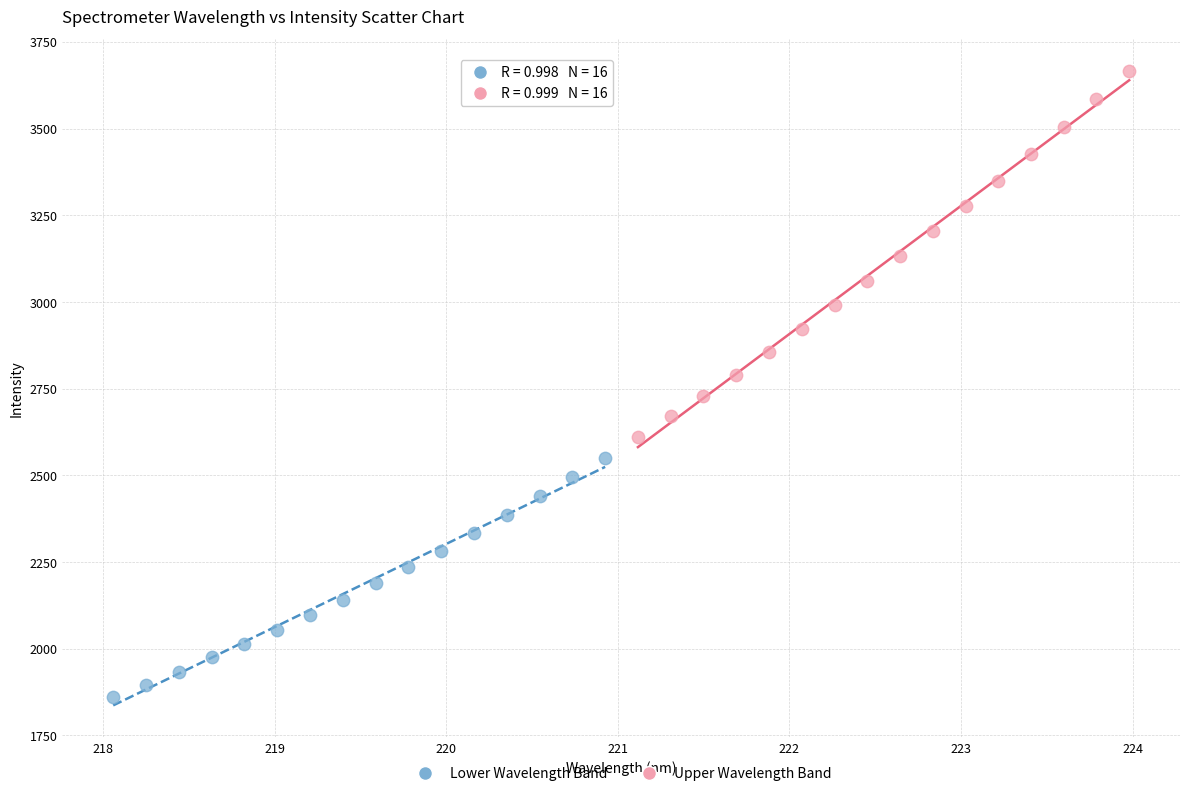

Which series reaches the maximum Y coordinate?

Upper Wavelength Band